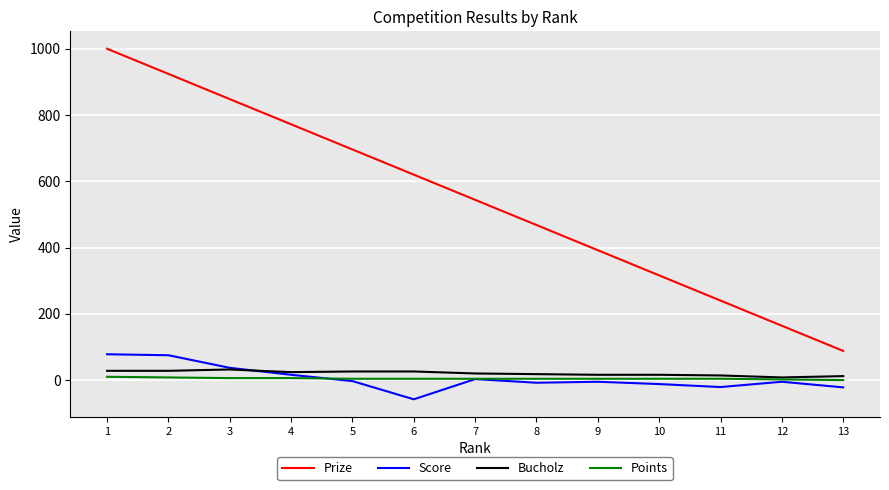

The value of Prize at 13 is 39. True or false?

False